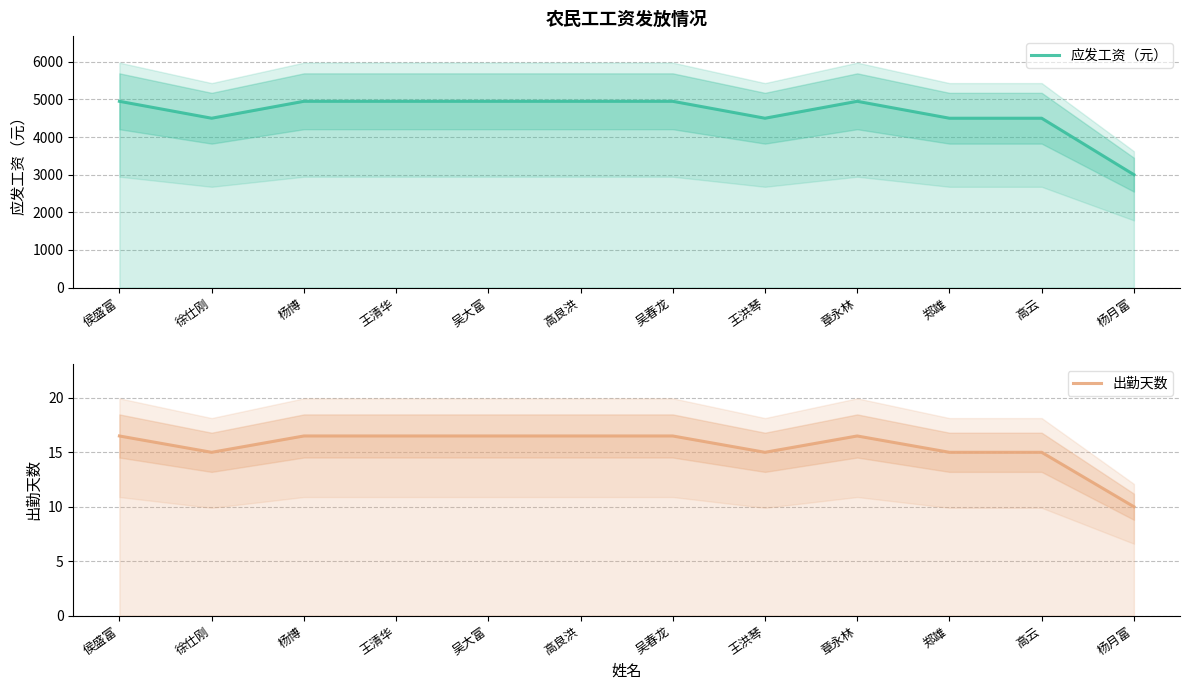

What is the label of the 7th point from the left?

吴春龙